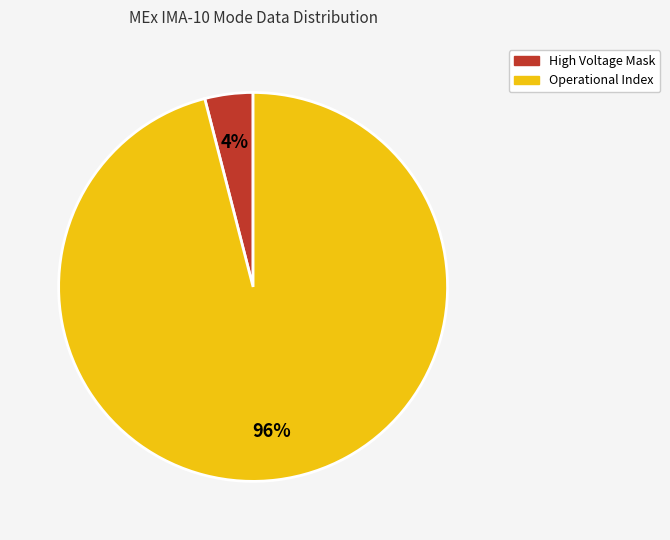

To the nearest percent, what is the average slice percentage?

50%